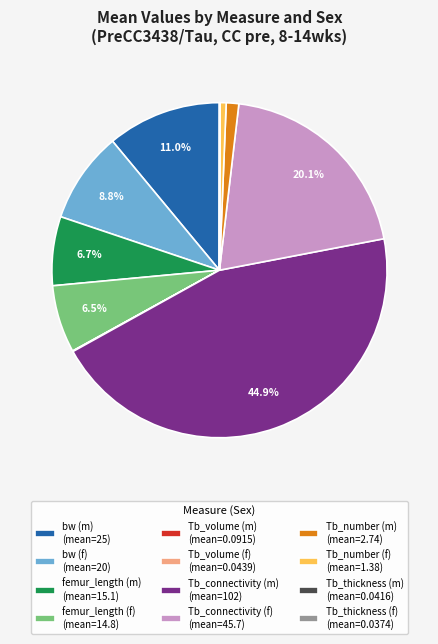

Which has a higher value, bw (m) (mean=25) or bw (f) (mean=20)?

bw (m) (mean=25)